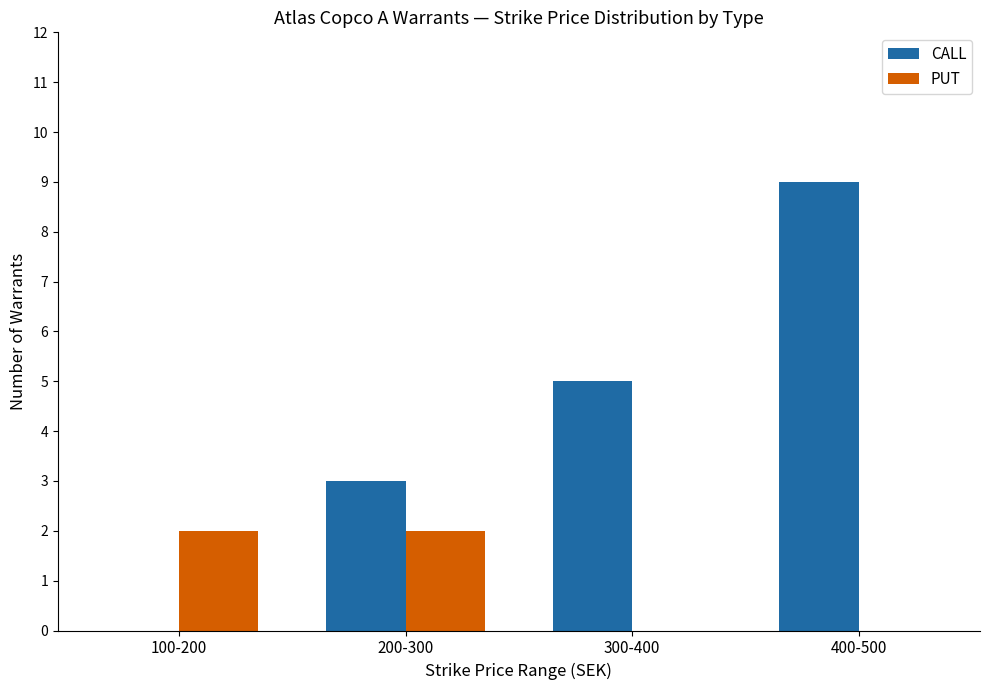

Which series changed the most between 300-400 and 400-500?

CALL